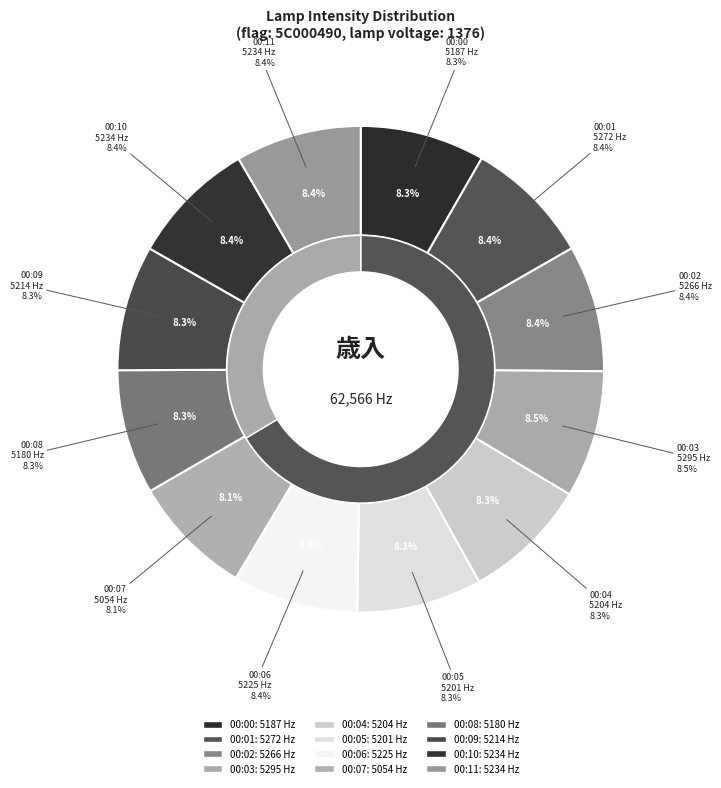

Do 00:04 and 00:05 together represent more than half of the pie?

No